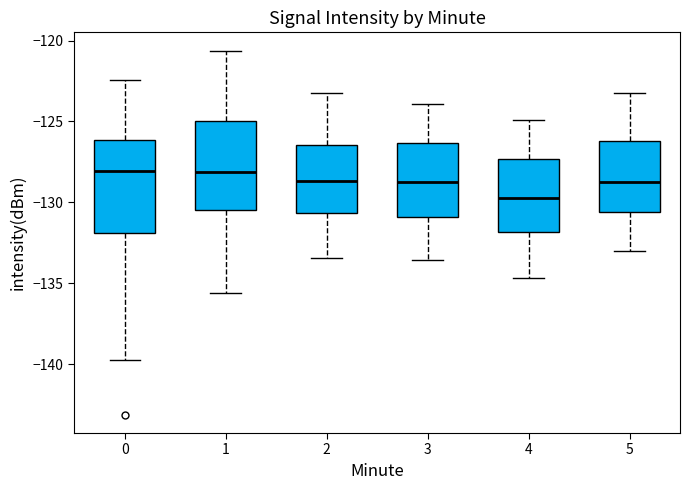

Reading left to right, read every box against the y-axis: the position of its median line, the range the box covers, and the ends of its whiskers. The values are not printed on the chart, so give them approximately, as read against the axis.

0: median -128.0, box -132.0 to -126.0, whiskers -139.5 to -122.5
1: median -128.0, box -130.5 to -125.0, whiskers -135.5 to -120.5
2: median -128.5, box -130.5 to -126.5, whiskers -133.5 to -123.0
3: median -128.5, box -131.0 to -126.5, whiskers -133.5 to -124.0
4: median -129.5, box -132.0 to -127.5, whiskers -134.5 to -125.0
5: median -128.5, box -130.5 to -126.0, whiskers -133.0 to -123.0